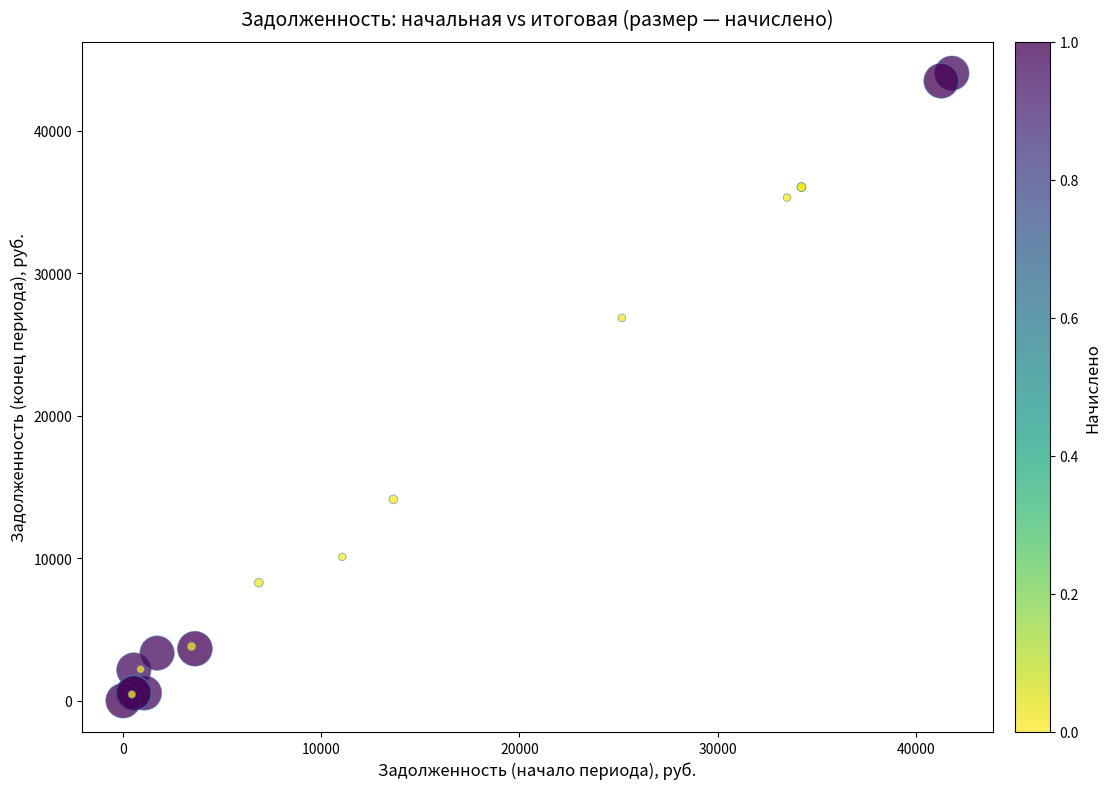

What Y value in the scatter plot is closest to 22024?

26867.8